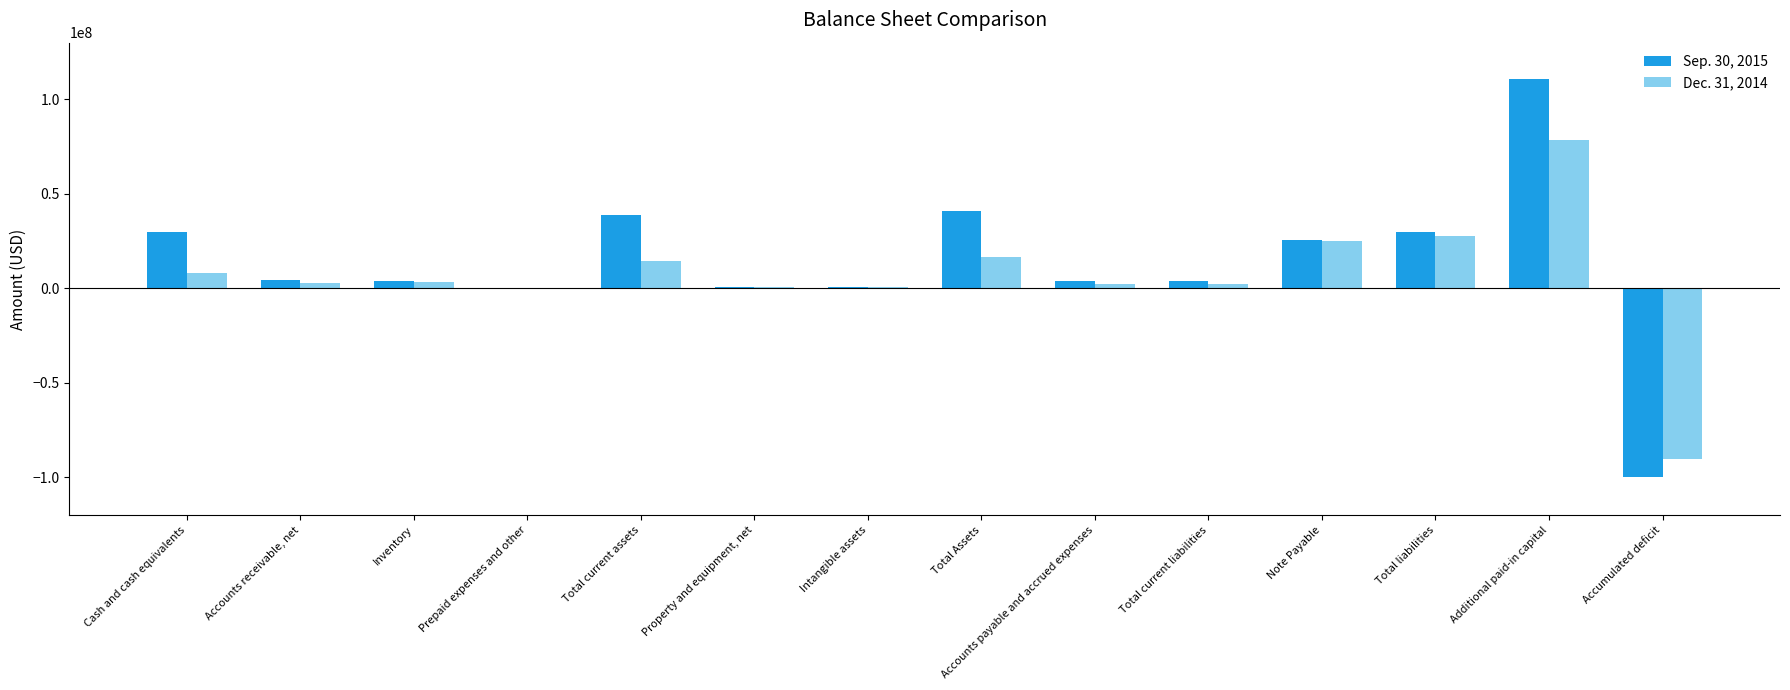

At which label does Sep. 30, 2015 reach its peak?

Additional paid-in capital